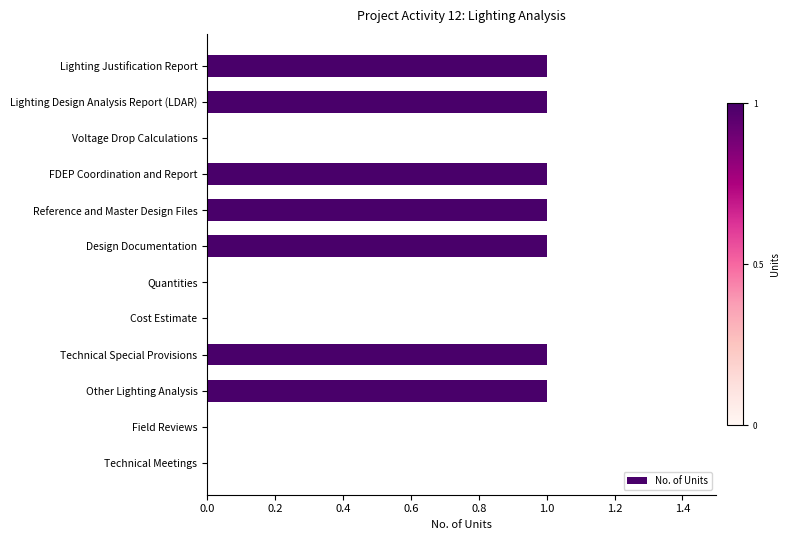

Reading top to bottom, what are all the values shown in this chart?

Lighting Justification Report=1	Lighting Design Analysis Report (LDAR)=1	Voltage Drop Calculations=0	FDEP Coordination and Report=1	Reference and Master Design Files=1	Design Documentation=1	Quantities=0	Cost Estimate=0	Technical Special Provisions=1	Other Lighting Analysis=1	Field Reviews=0	Technical Meetings=0